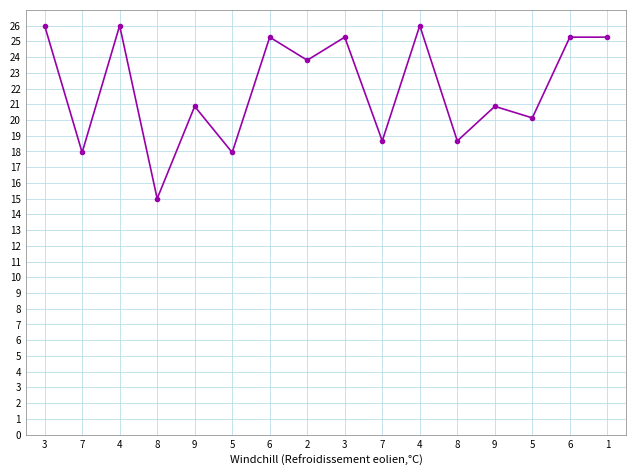

Reading left to right, transcribe all the data shown in this chart.

26.0	17.9	26.0	15.0	20.9	17.9	25.3	23.8	25.3	18.7	26.0	18.7	20.9	20.1	25.3	25.3